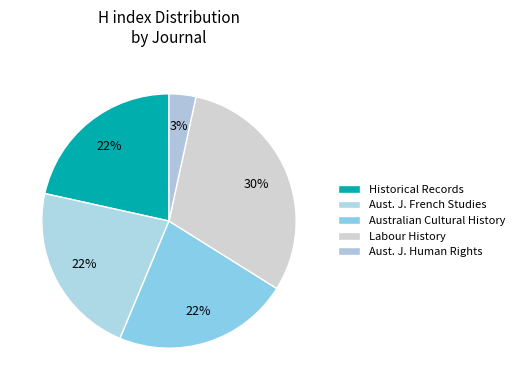

Count the number of slices in the pie.

5